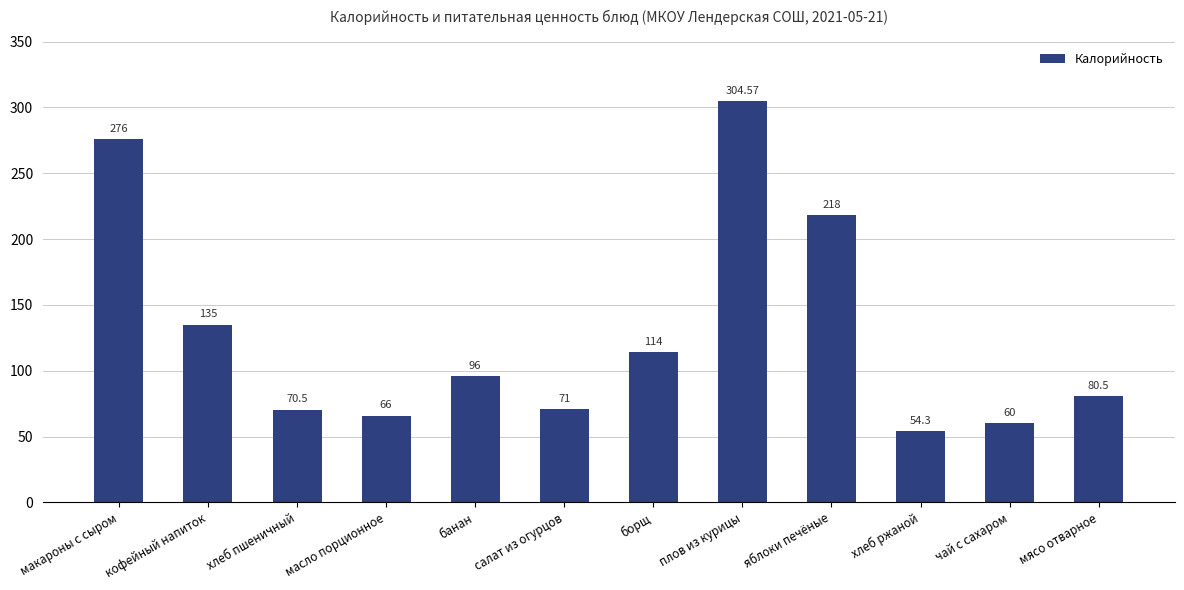

What is the greatest value displayed?

304.6